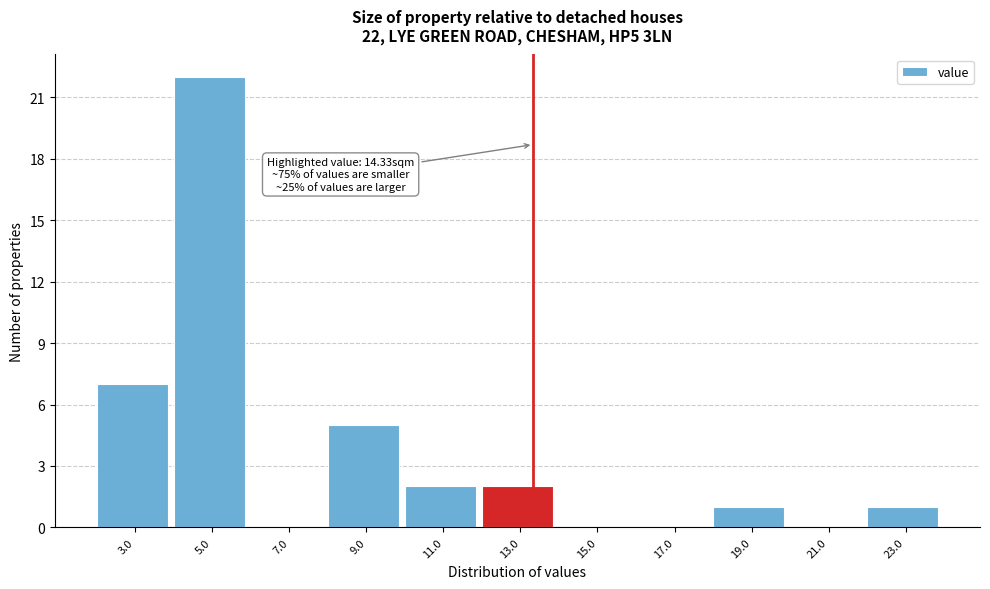

Reading right to left, list all the values displayed in this chart.

23.0=1	21.0=0	19.0=1	17.0=0	15.0=0	13.0=2	11.0=2	9.0=5	7.0=0	5.0=22	3.0=7